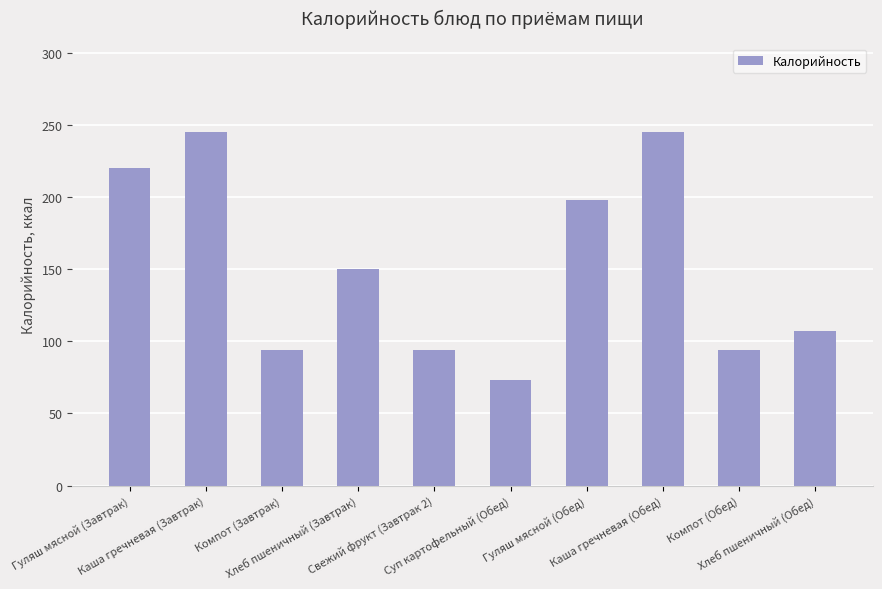

What position from the left is Компот (Обед)?

9